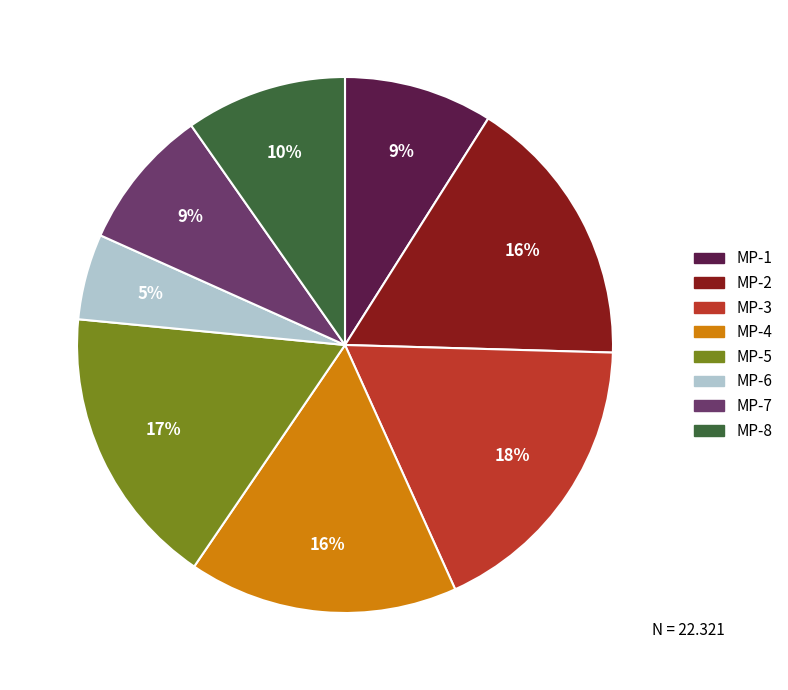

True or false: MP-6 accounts for 5% of the total.

True